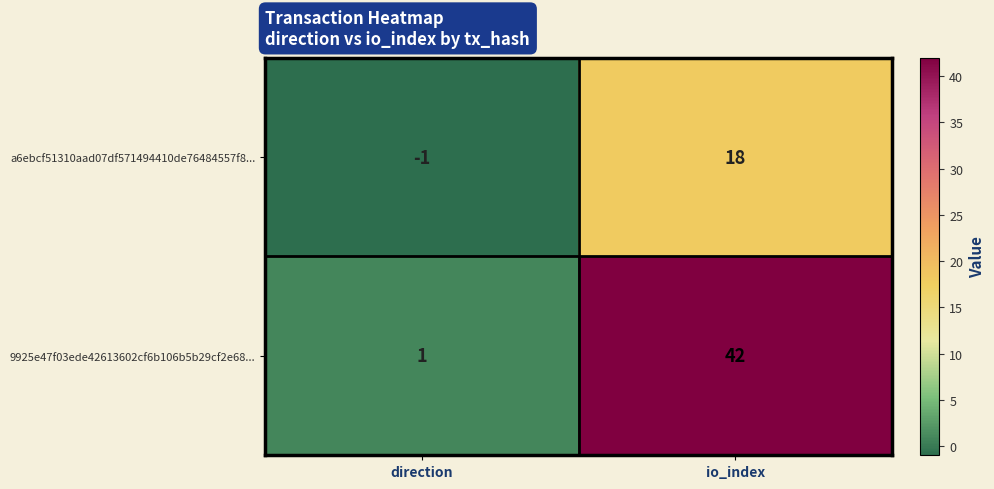

At how many categories does at least one series exceed 12?

1